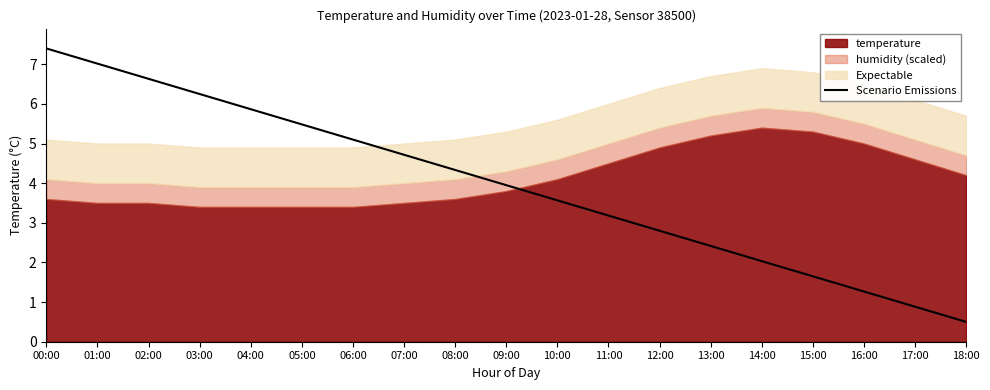

What is the minimum value for Scenario Emissions?

0.5